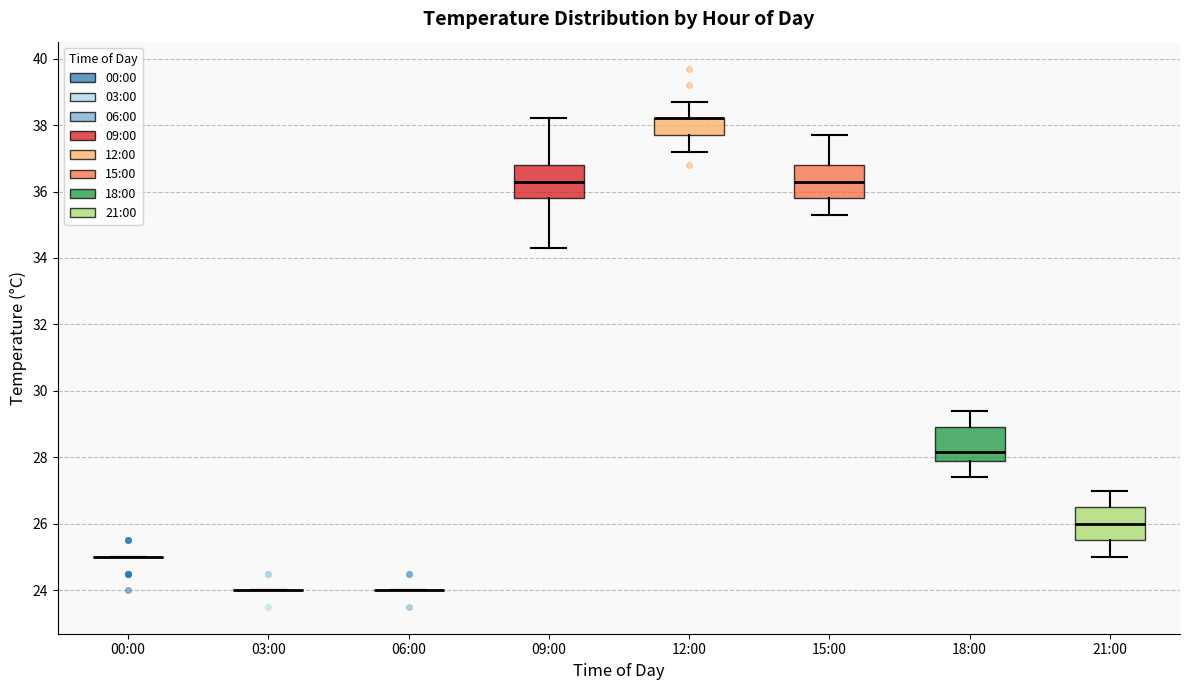

Reading left to right, transcribe this box plot: for each box, give where its median line is, the range the box spans, and where its two whiskers end, as read against the y-axis. The values are not printed on the chart, so give them approximately, as read against the axis.

00:00: box collapsed to a line at 25.0, whiskers 25.0 to 25.0
03:00: box collapsed to a line at 24.0, whiskers 24.0 to 24.0
06:00: box collapsed to a line at 24.0, whiskers 24.0 to 24.0
09:00: median 36.4, box 35.8 to 36.8, whiskers 34.4 to 38.2
12:00: median 38.2 (drawn on the box's upper edge), box 37.8 to 38.2, whiskers 37.2 to 38.8
15:00: median 36.4, box 35.8 to 36.8, whiskers 35.4 to 37.8
18:00: median 28.2, box 28.0 to 29.0, whiskers 27.4 to 29.4
21:00: median 26.0, box 25.6 to 26.6, whiskers 25.0 to 27.0